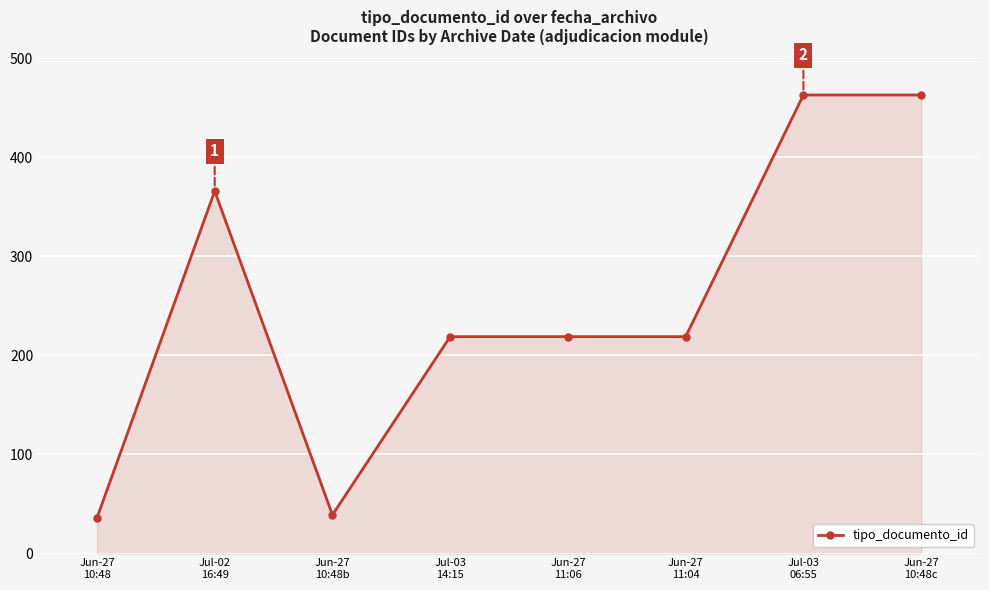

What is the difference between the maximum and minimum values?

427